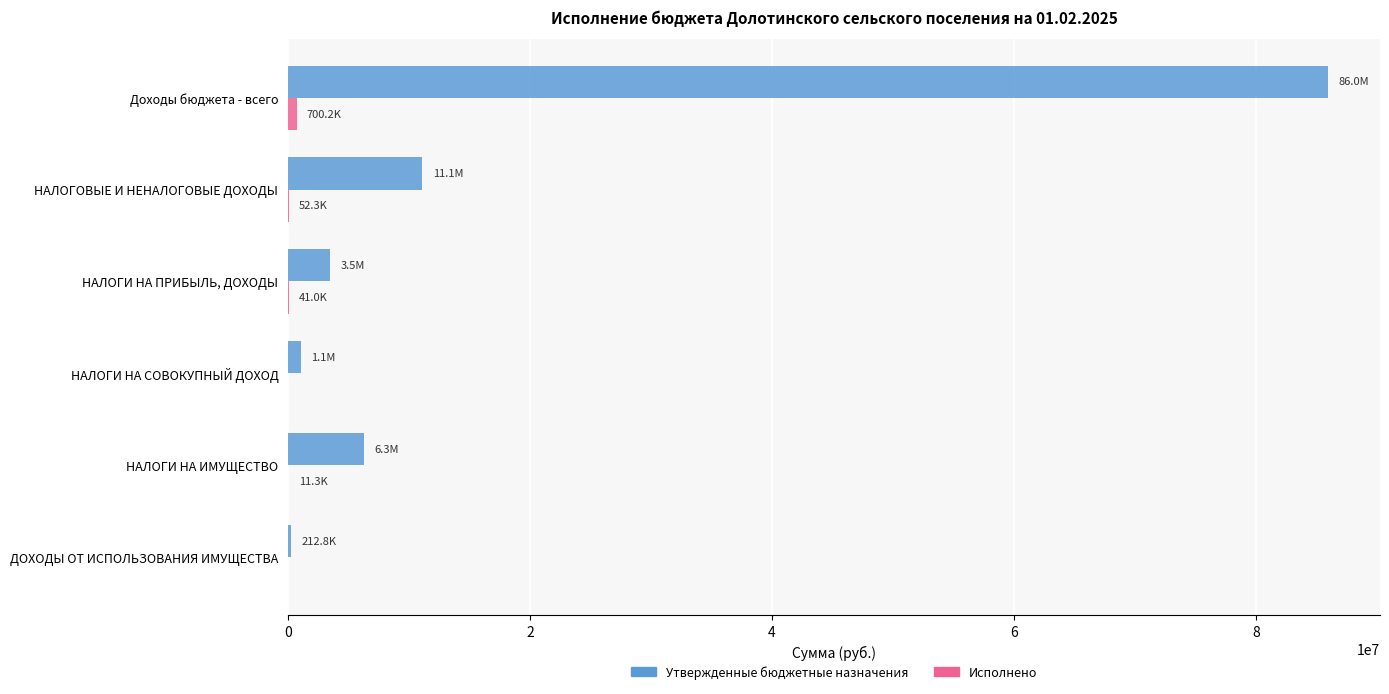

The Утвержденные бюджетные назначения series shows 40017648.4 at Доходы бюджета - всего. True or false?

False